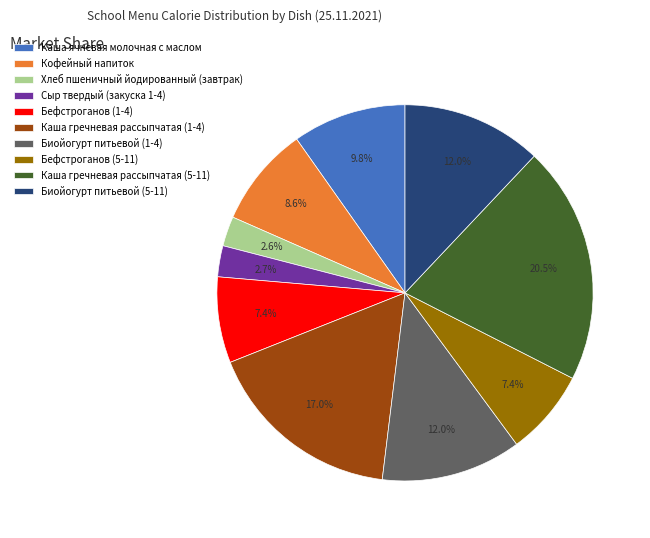

Is it true that Бефстроганов (5-11) is 7% of the pie?

True